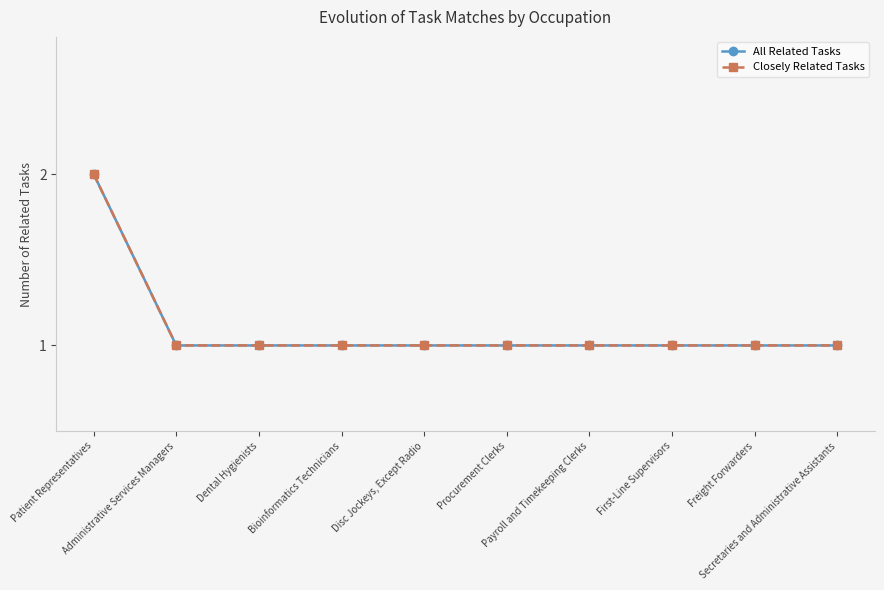

List the series in order of their peak value, highest first.

All Related Tasks, Closely Related Tasks